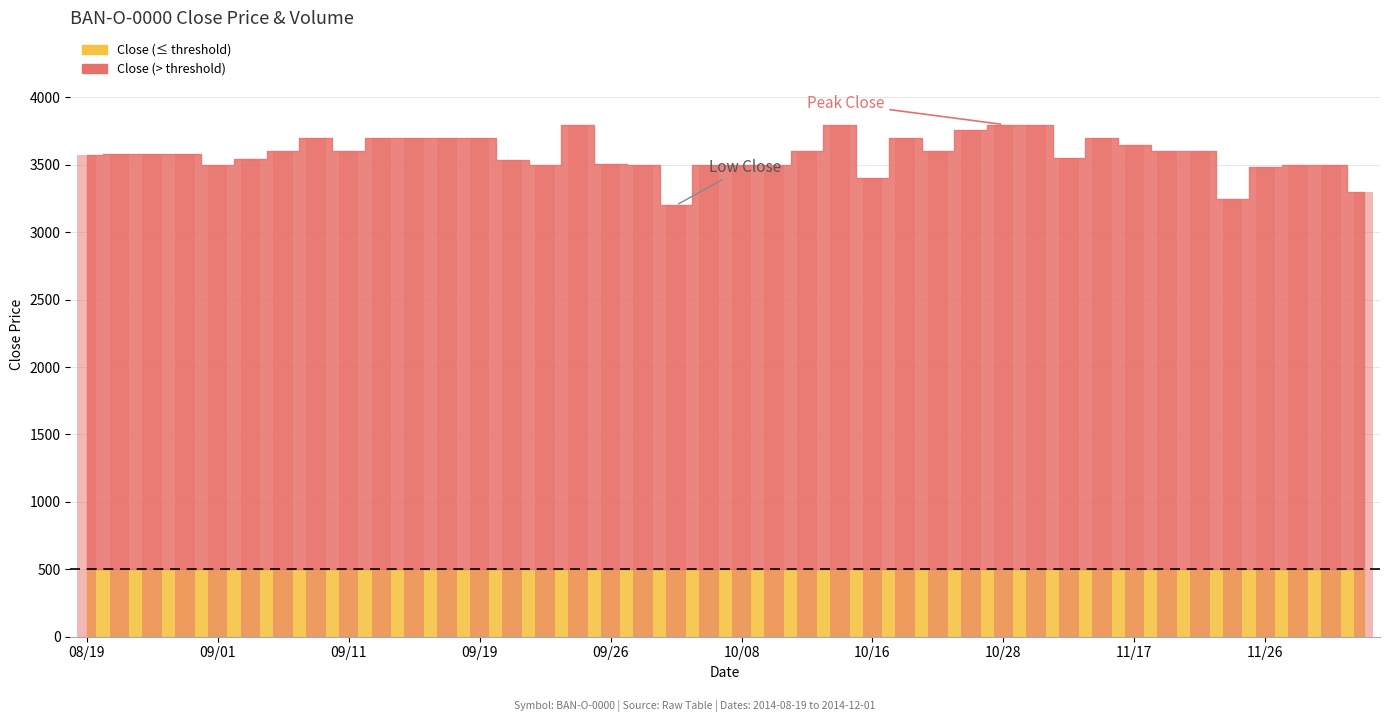

Reading left to right, list all the values displayed in this chart.

Close: 3571	3581	3580	3580	3500	3540	3600	3700	3600	3700	3700	3700	3700	3535	3500	3798	3507	3501	3200	3500	3500	3500	3600	3798	3400	3700	3602	3762	3799	3799	3551	3700	3650	3600	3600	3250	3485	3500	3500	3300
Volume: 150	243	30	155	30	54	257	5	1	30	56	125	12	46	120	12	40	222	28	200	1000	134	8	3	910	125	55	73	22	9	110	16	300	448	172	39	85	450	50	33